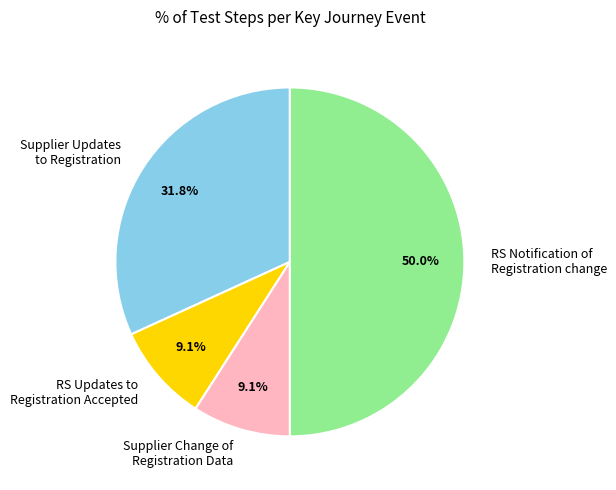

Which slice is the largest?

RS Notification of Registration change